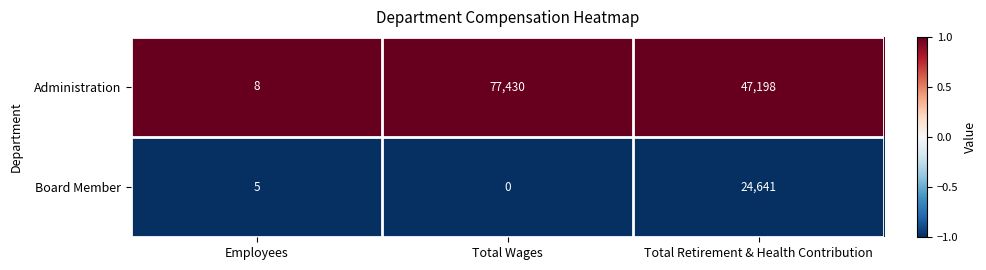

What is the difference between the maximum and minimum values in the Board Member series?

24641